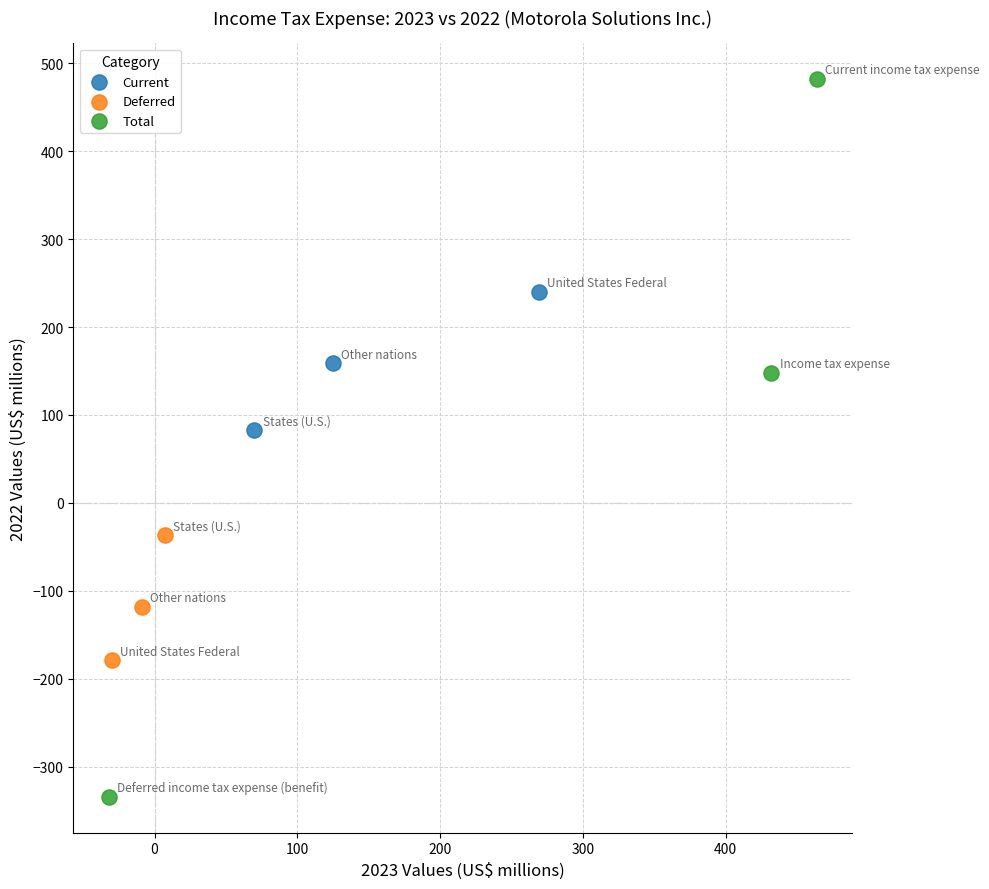

Which series reaches the maximum Y coordinate?

Total